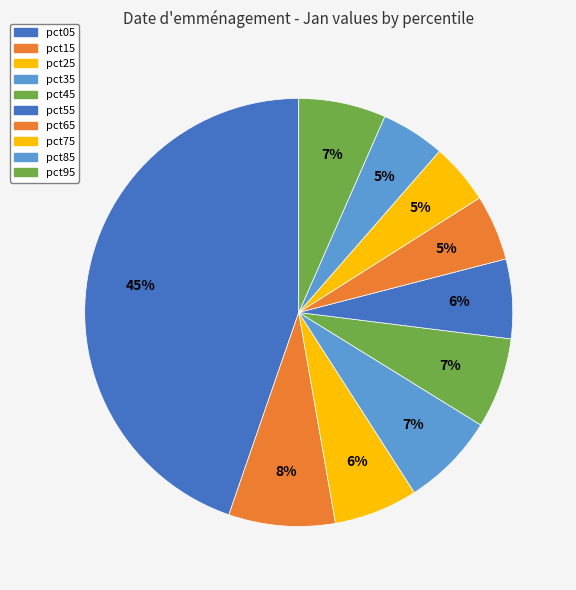

Which category has the smallest portion of the pie?

pct75